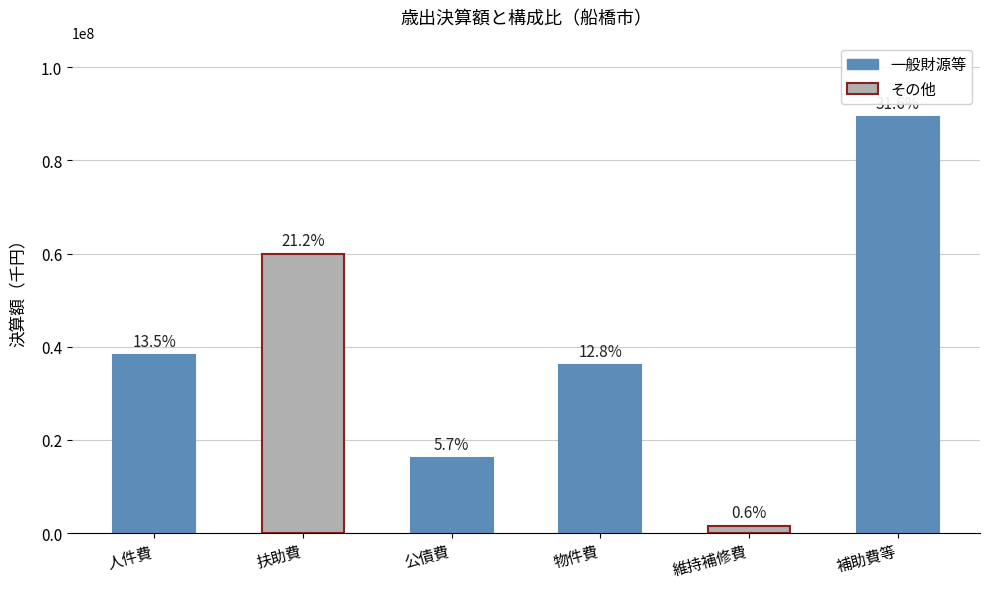

Does the chart contain any negative values?

No